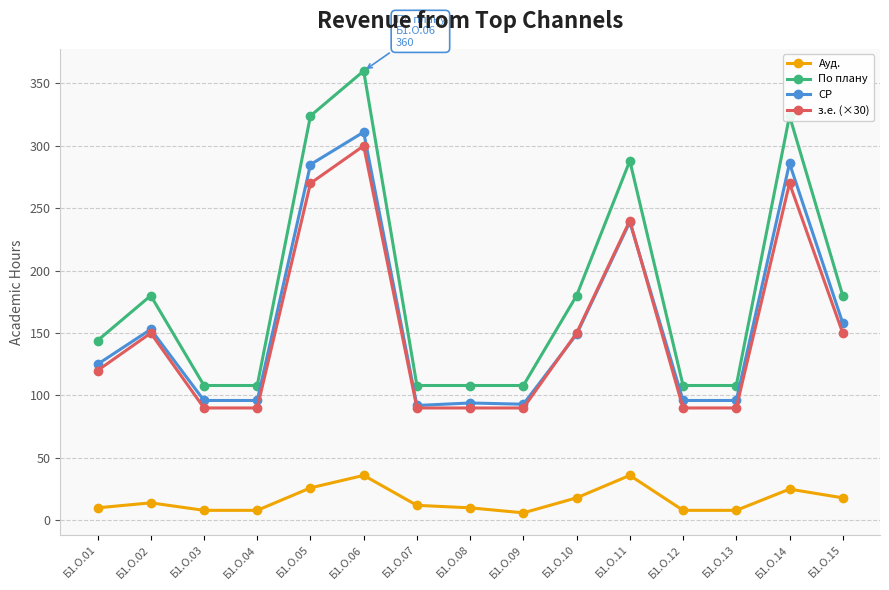

How many lines are shown in the chart?

4